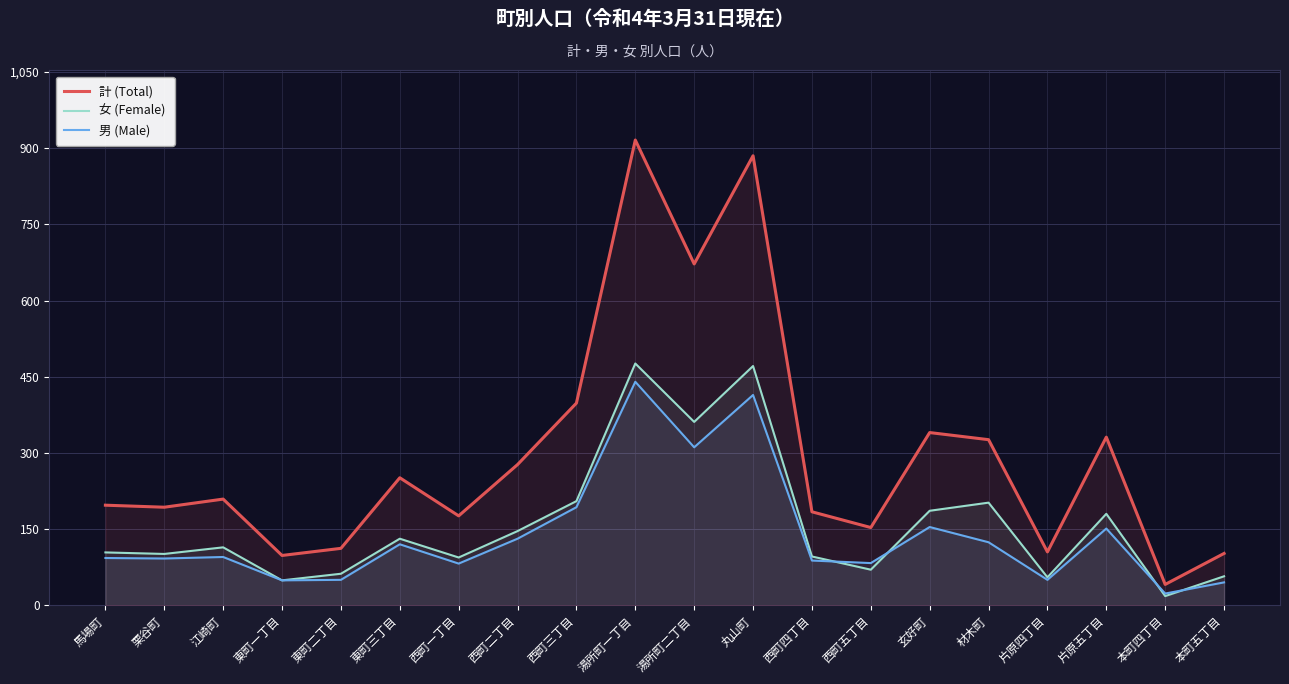

True or false: 計 (Total) has more than 2 interior local peaks.

True